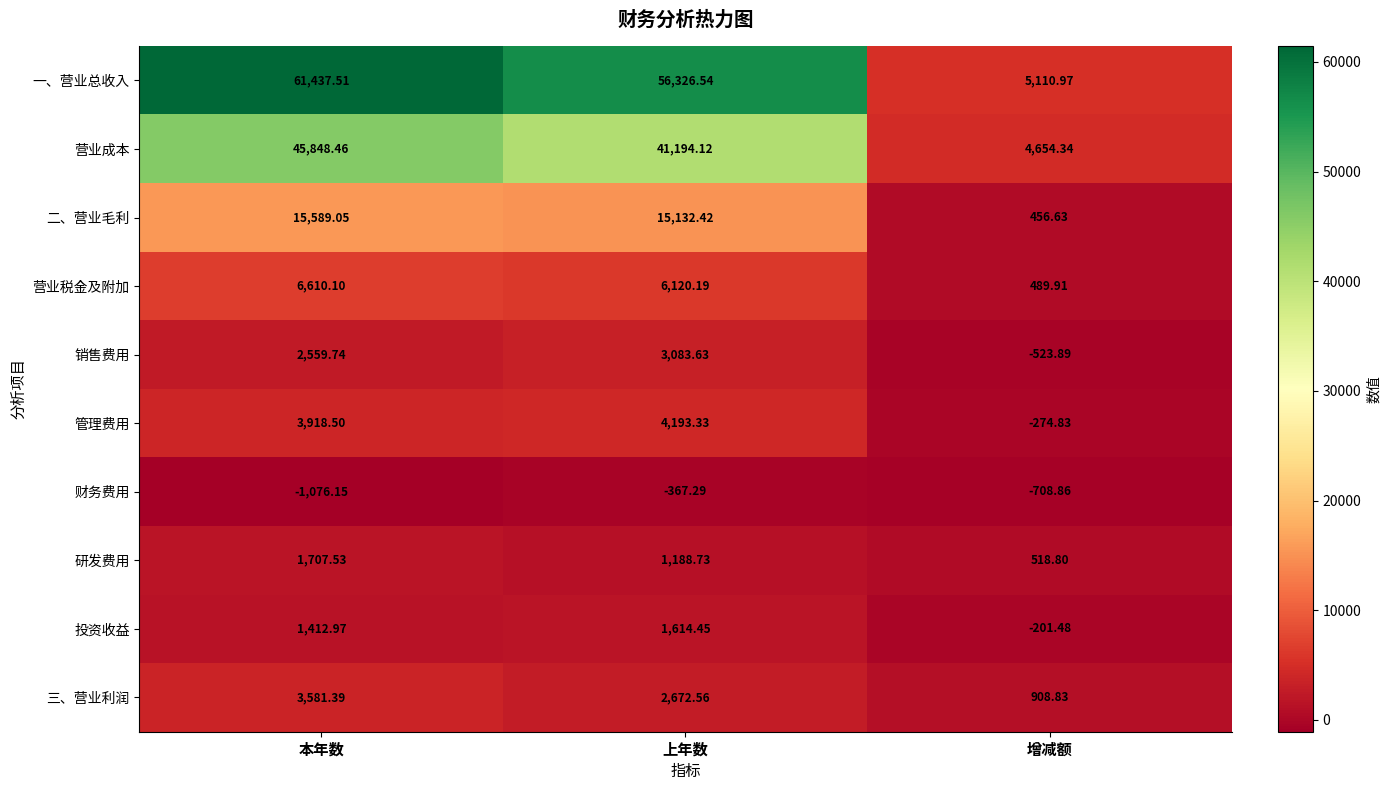

Rank the series by their maximum value, from lowest to highest.

财务费用, 投资收益, 研发费用, 销售费用, 三、营业利润, 管理费用, 营业税金及附加, 二、营业毛利, 营业成本, 一、营业总收入